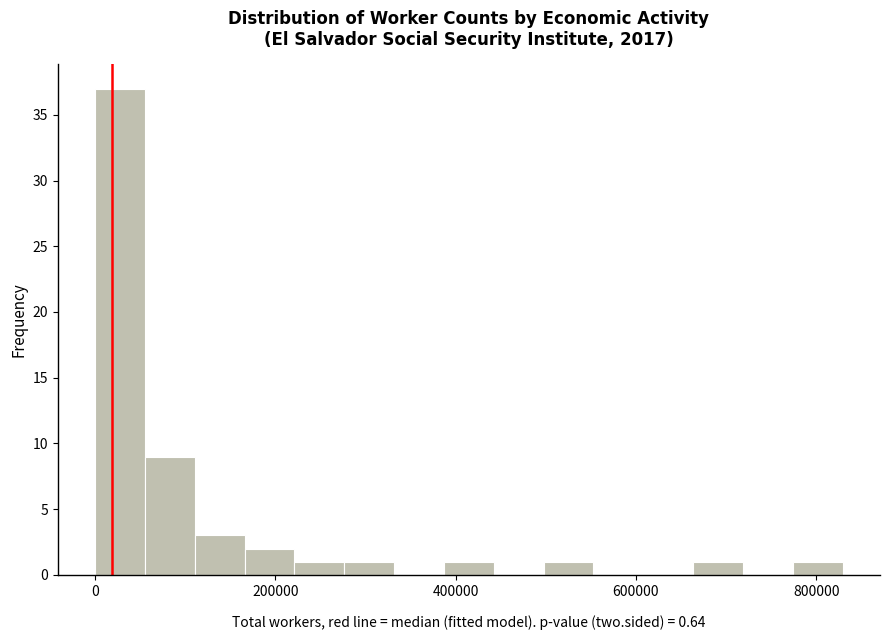

Around what value on the x-axis is the tallest bar? Give the approximate position of its centre, as read against the axis.

20000